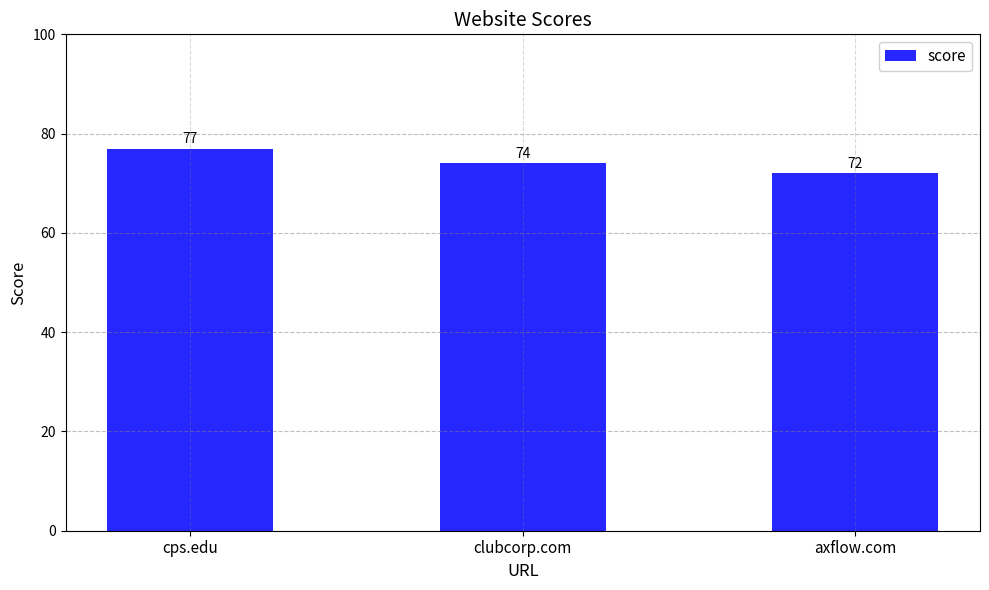

At which label does the data first exceed 74?

cps.edu